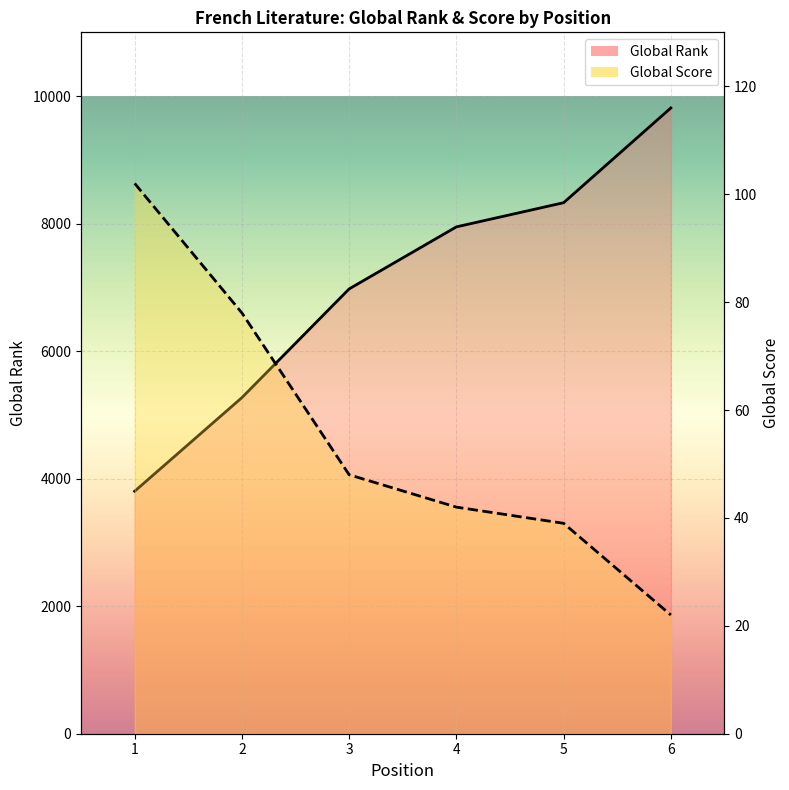

True or false: Global Rank and Global Score intersect in this chart.

False